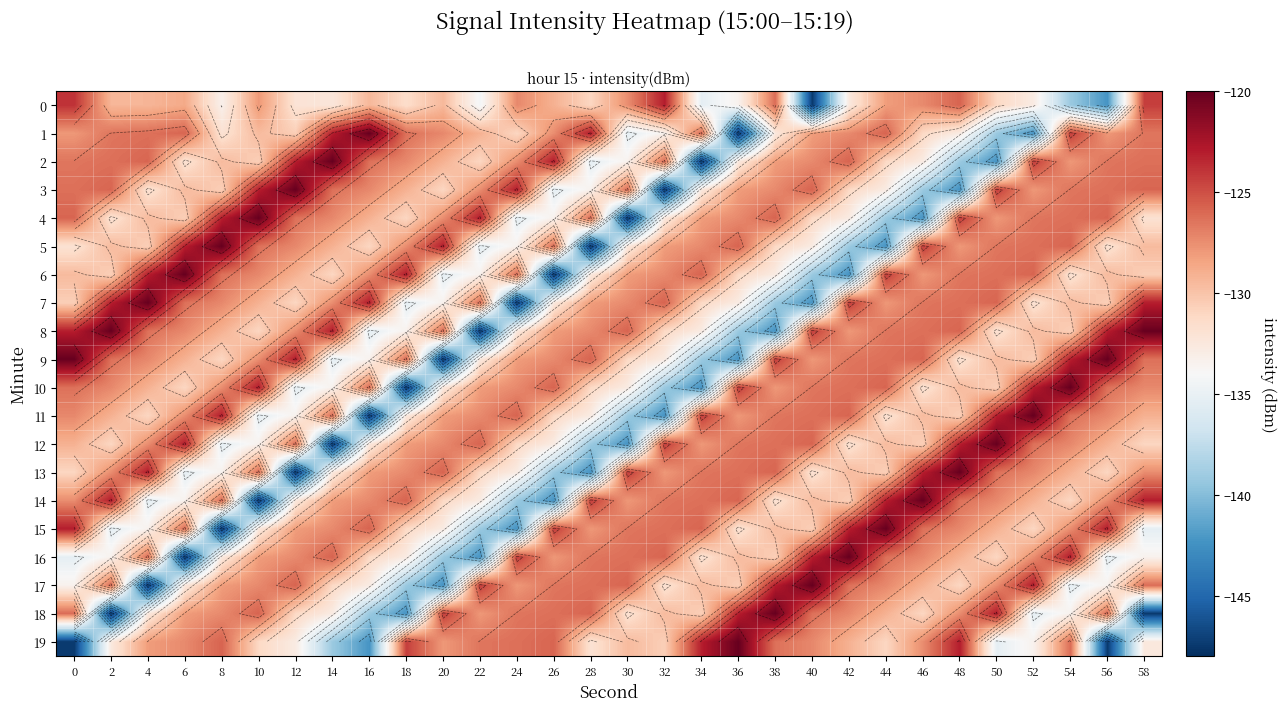

True or false: 11 has a value of -79.0 at 8.

False